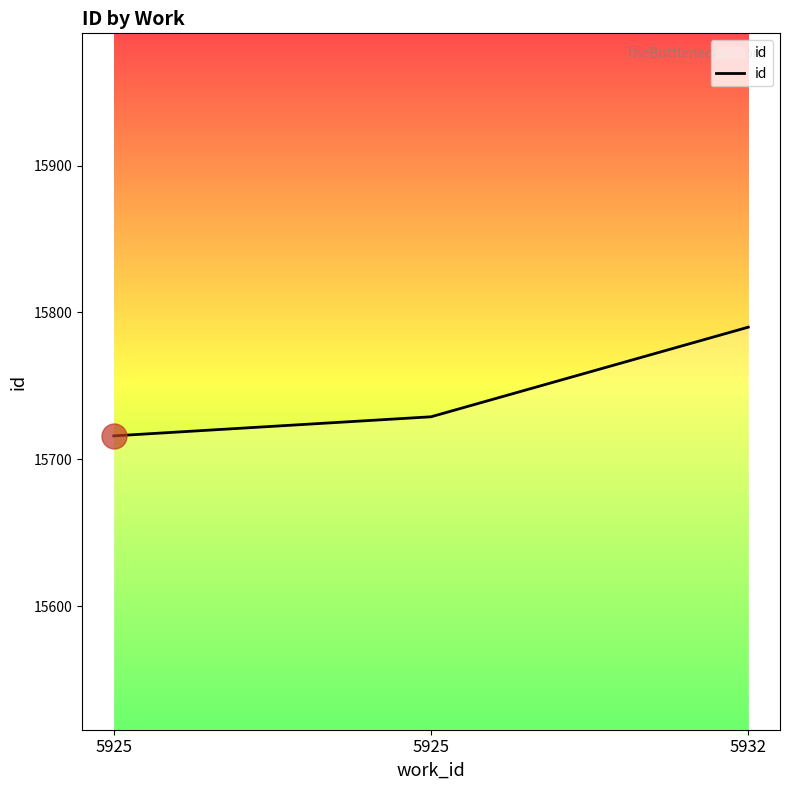

Reading left to right, list all the values displayed in this chart.

5925=15716	5925=15729	5932=15790